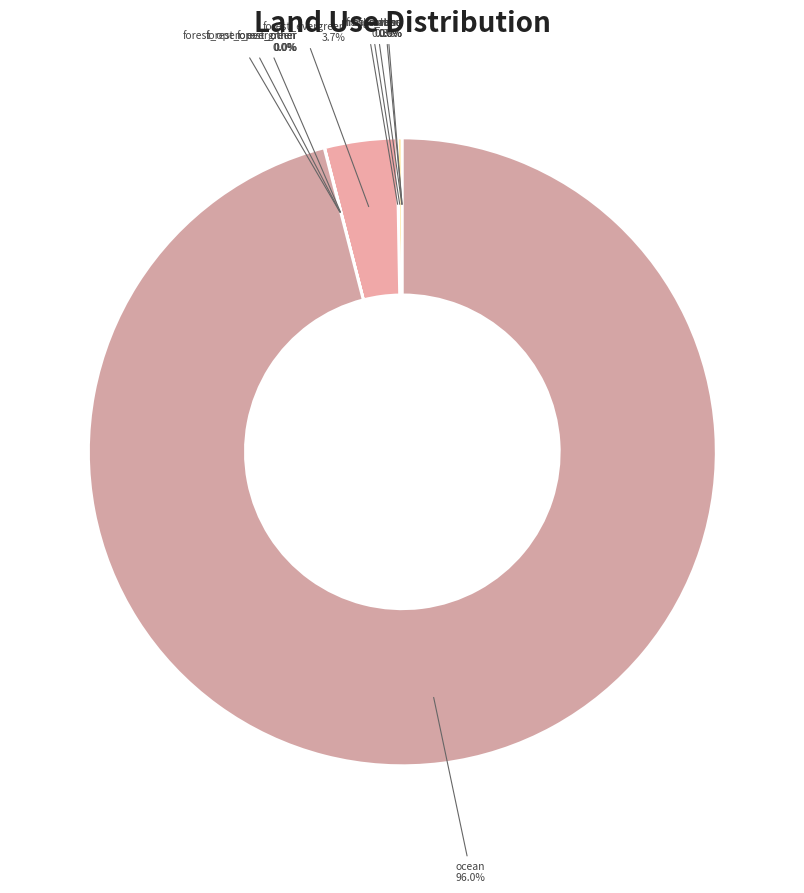

Does any single category account for the majority?

Yes